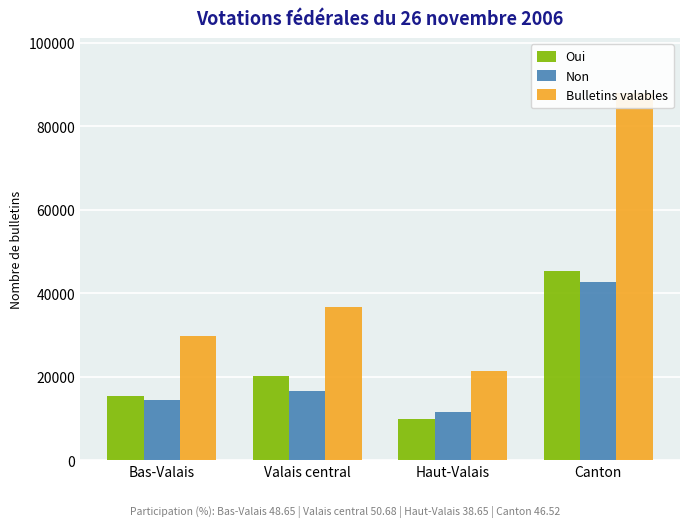

The value of Bulletins valables at Canton is 131153. True or false?

False